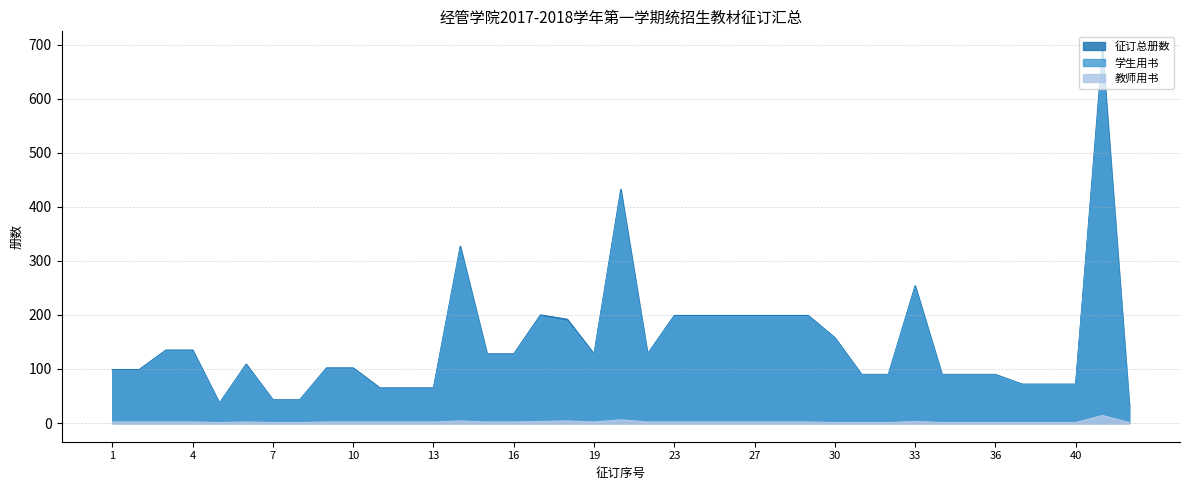

At which category is the sum across all series the highest?

44